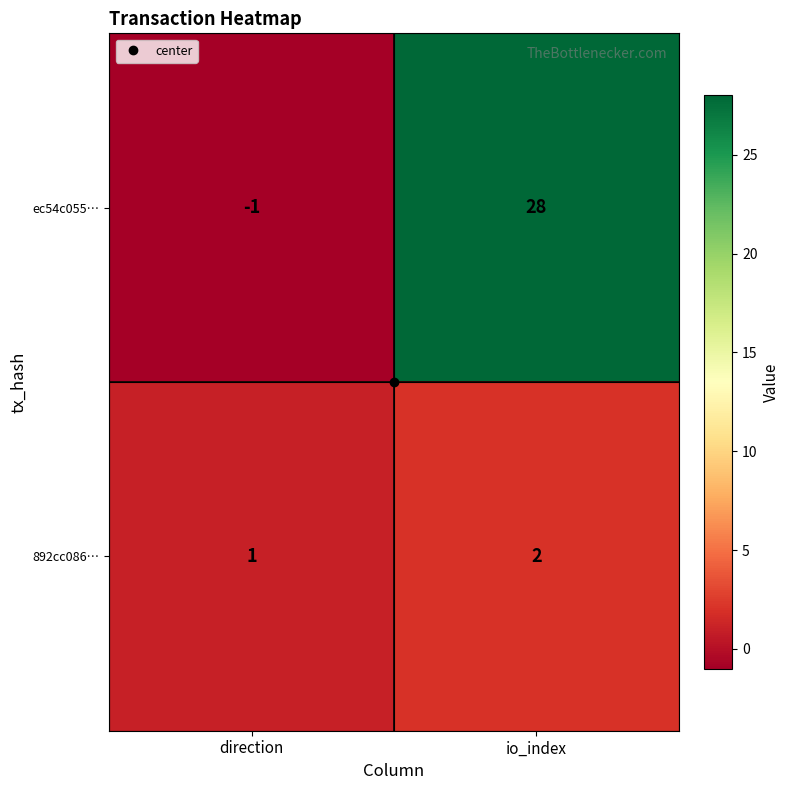

True or false: 892cc086… has a value of 2 at io_index.

True